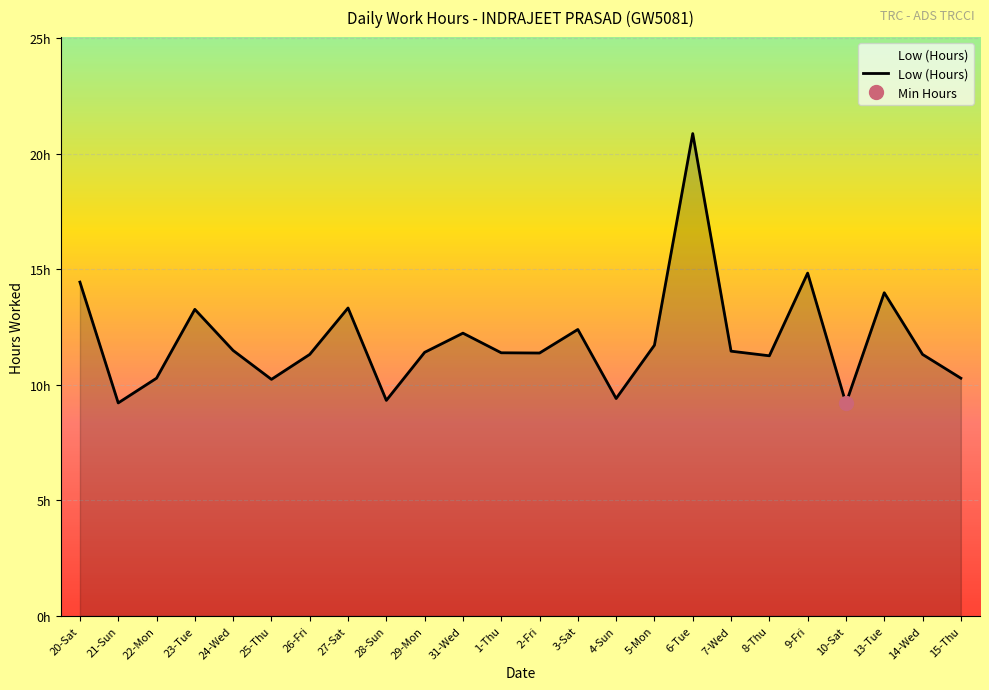

Where is the data nearest to the value 15?

9-Fri